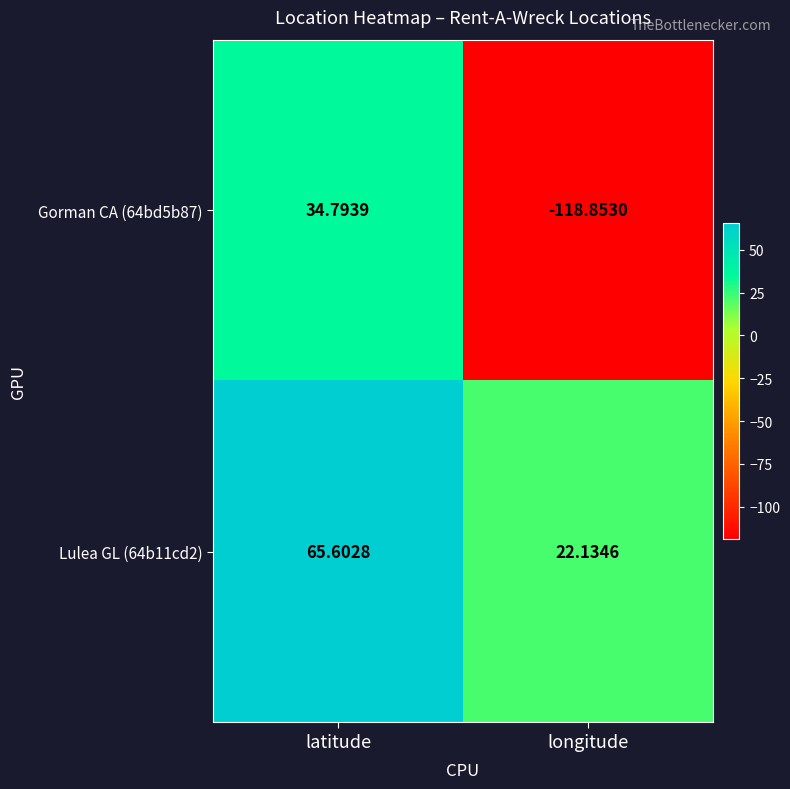

What is the greatest value displayed?

65.6